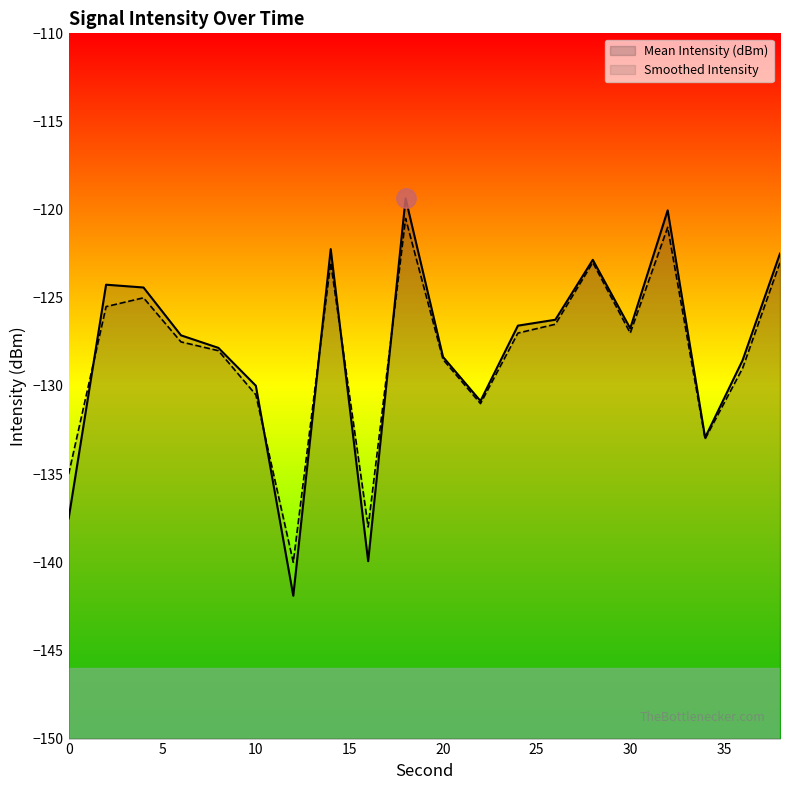

True or false: Mean Intensity (dBm) has more than 0 interior local peaks.

True